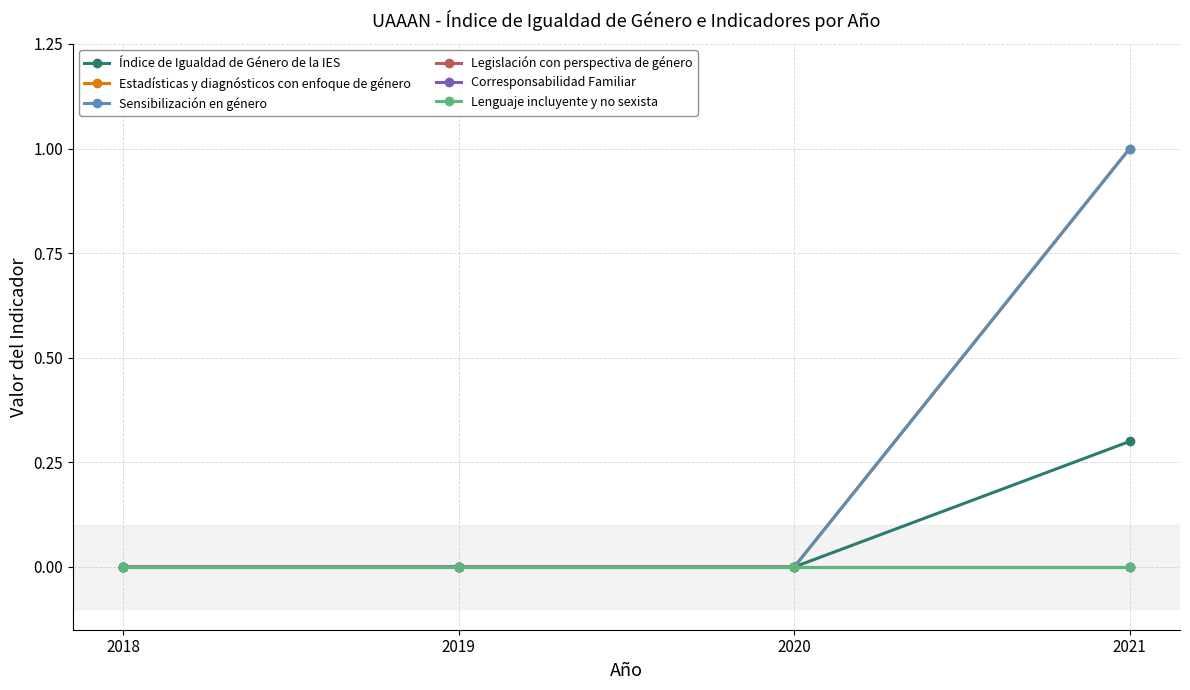

How many lines are shown in the chart?

6